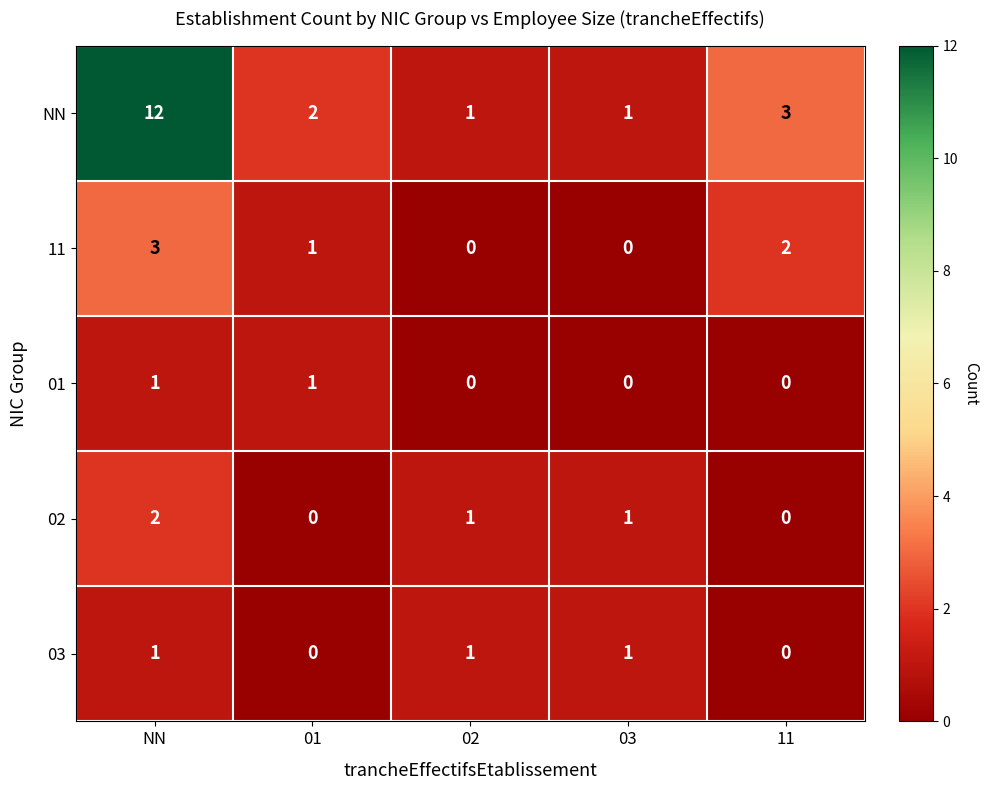

What is the average value of the NN series?

4